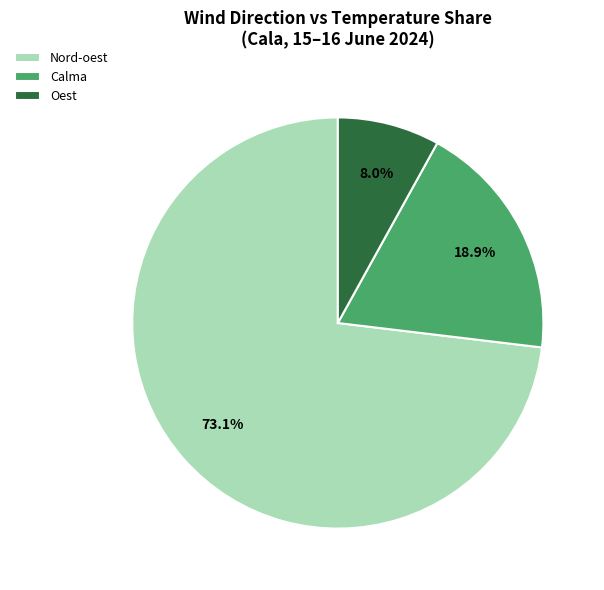

To the nearest percent, what is the difference between the largest and smallest slice percentages?

65%